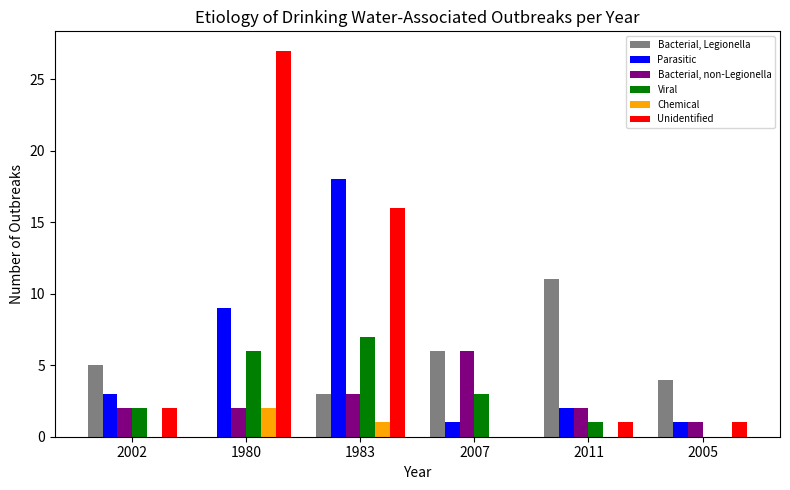

Which series has the largest total across all categories?

Unidentified